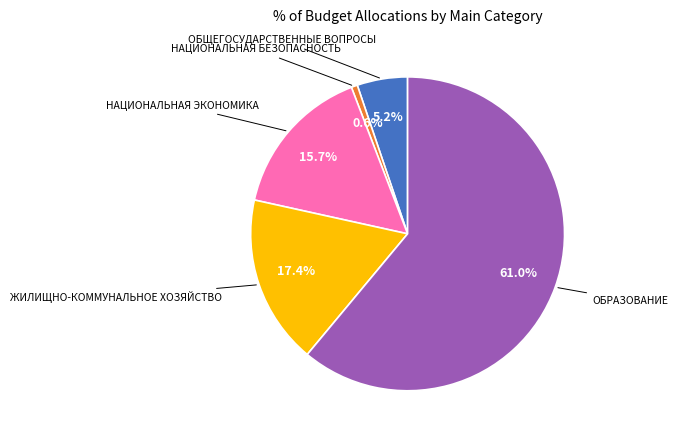

Does any single category account for the majority?

Yes